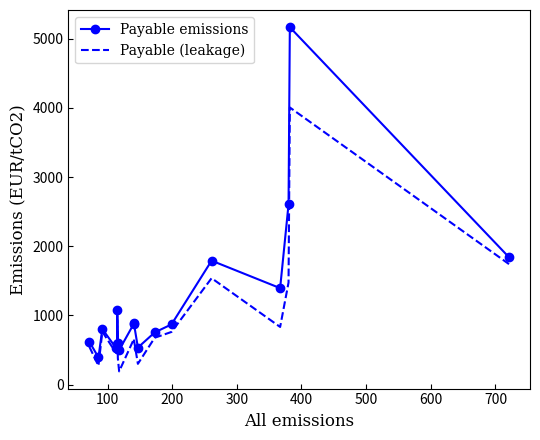

Does the chart have visible grid lines?

No